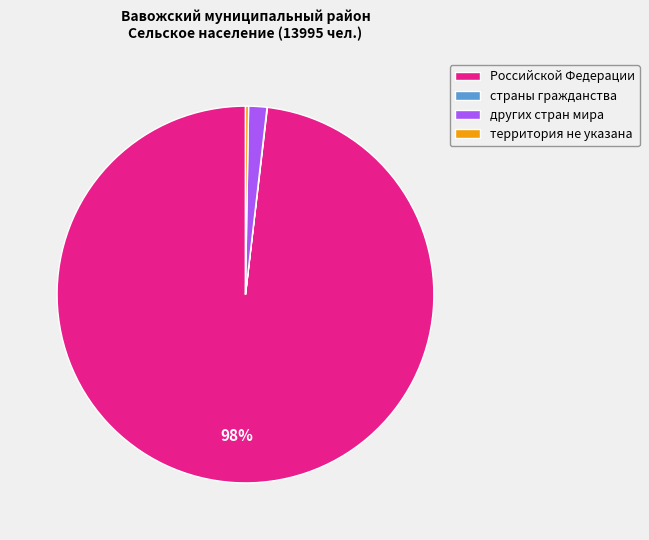

Is it true that Российской Федерации is 98% of the pie?

True